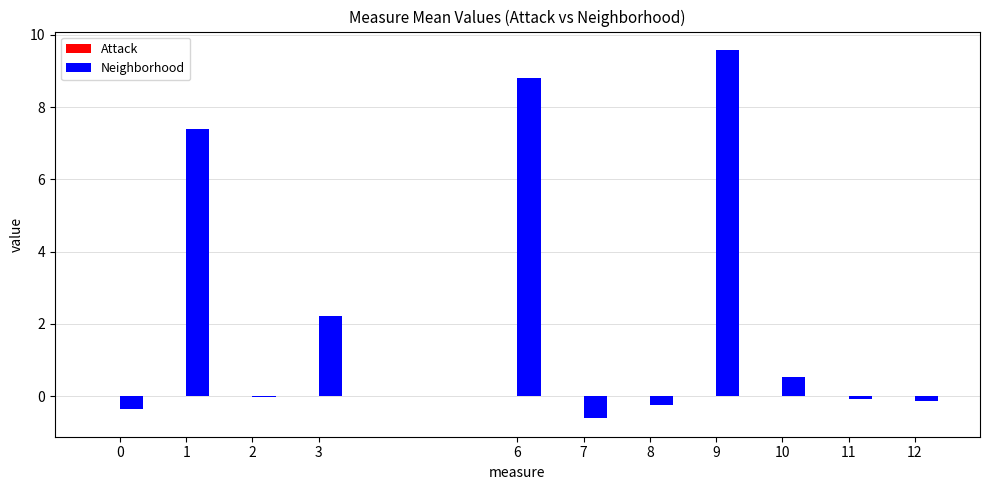

Which label corresponds to the largest value in the chart?

9